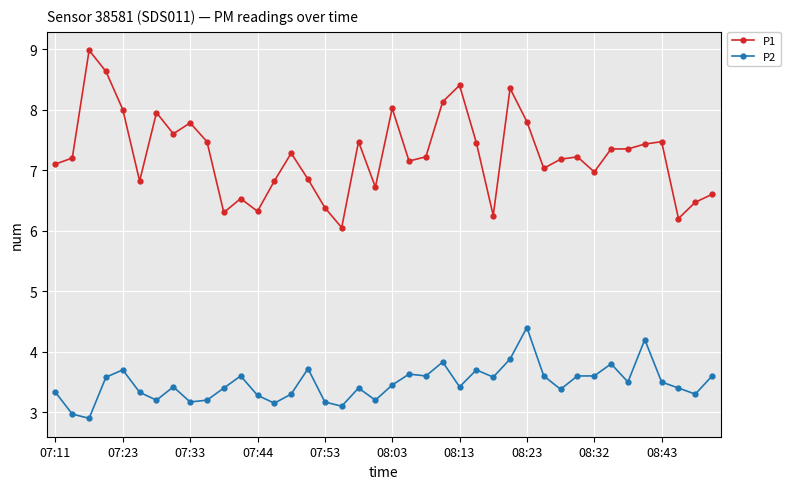

What is the difference between the maximum and minimum values in the P1 series?

2.9